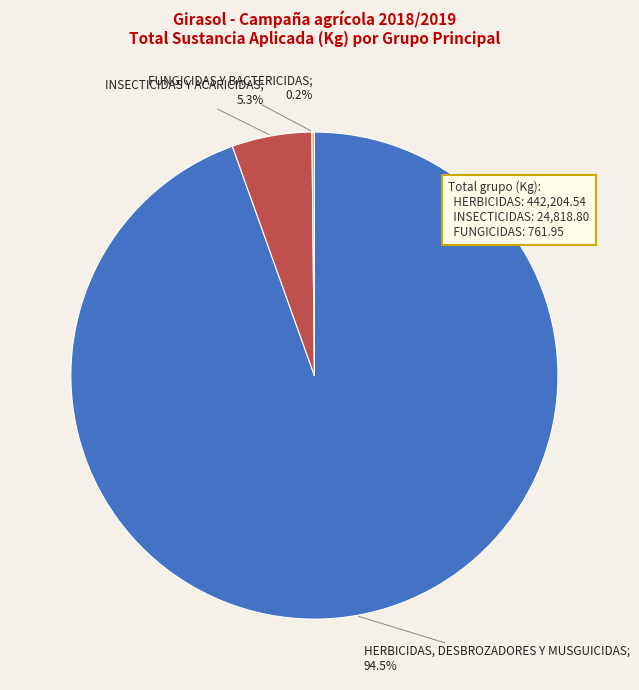

Does any single category account for the majority?

Yes